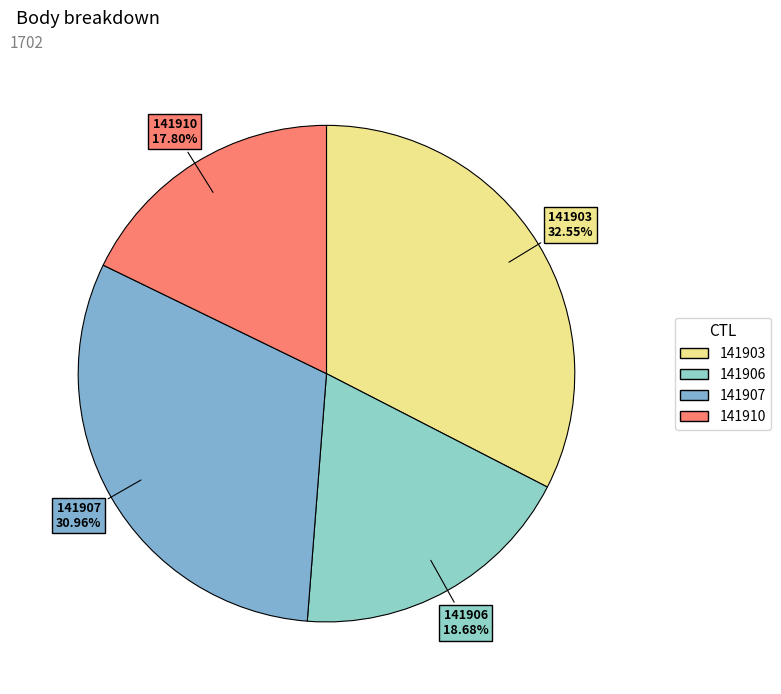

Combined, do 141910 and 141906 account for over 50%?

No